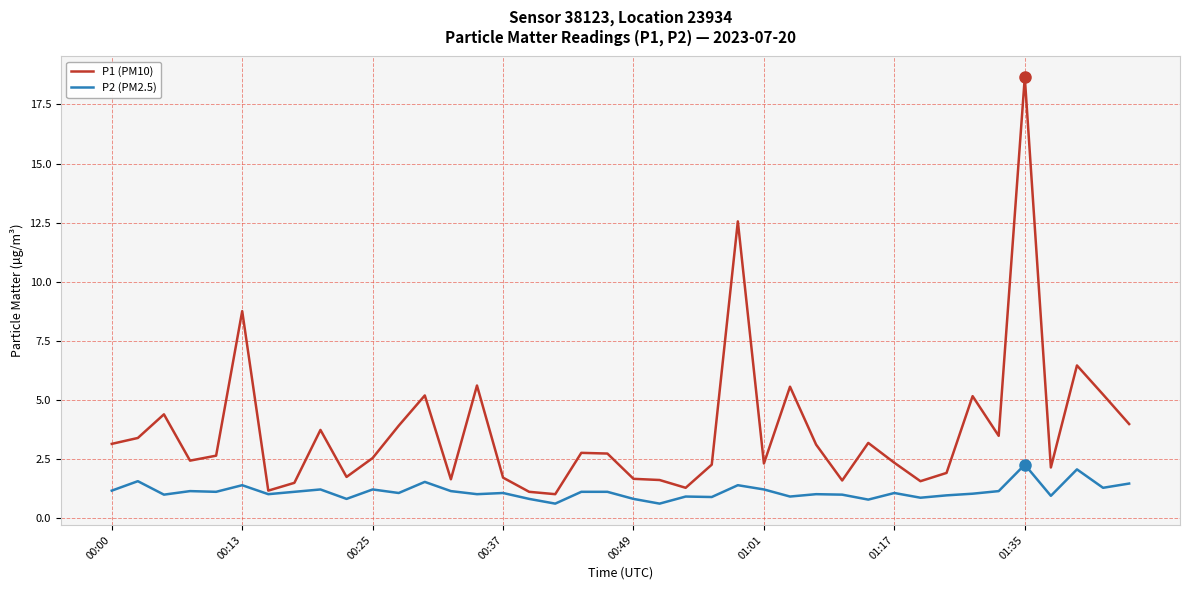

Which series has the largest range (max minus min)?

P1 (PM10)